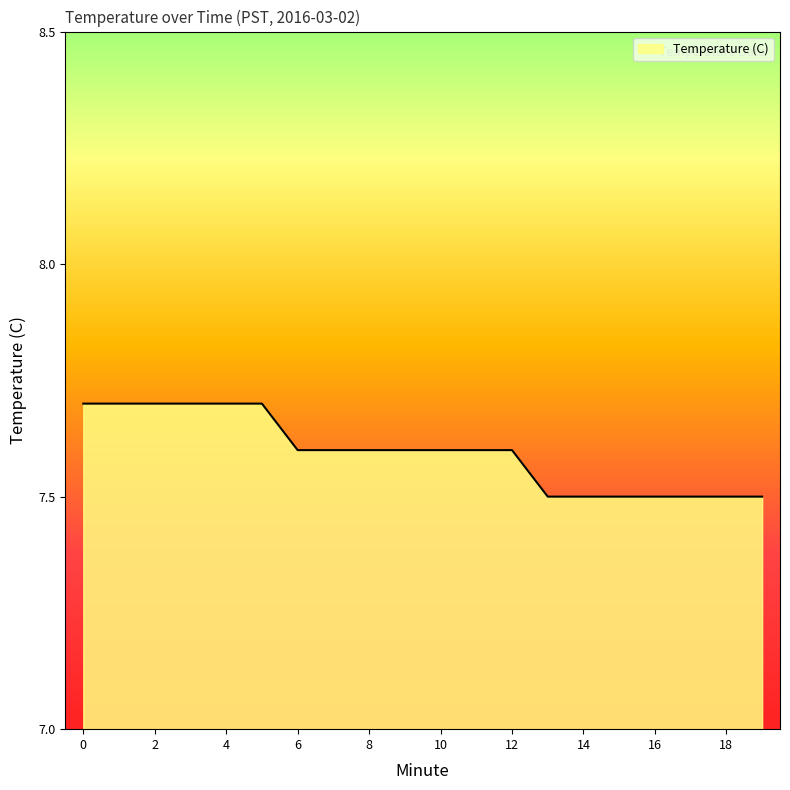

What is the smallest value displayed?

7.5